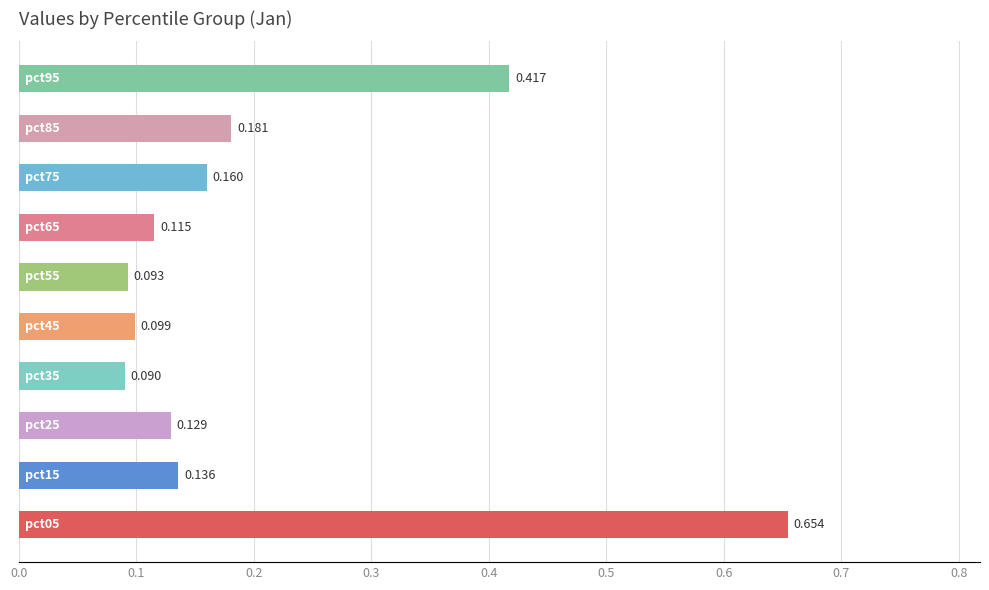

How many data points does each series have?

10